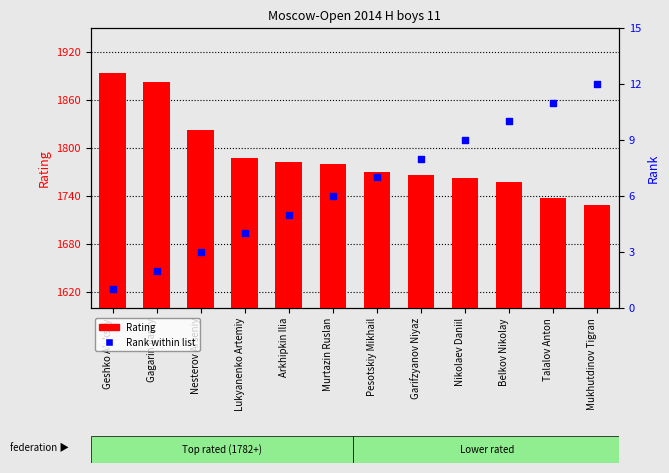

Which series has the largest Y range (max minus min)?

Rating